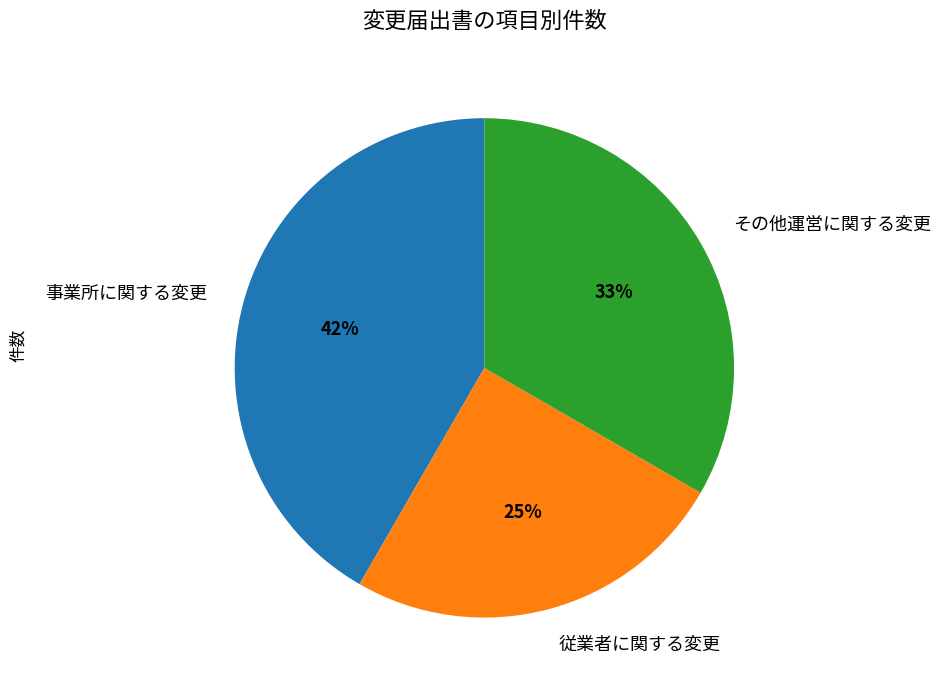

Between 従業者に関する変更 and 事業所に関する変更, which is larger?

事業所に関する変更